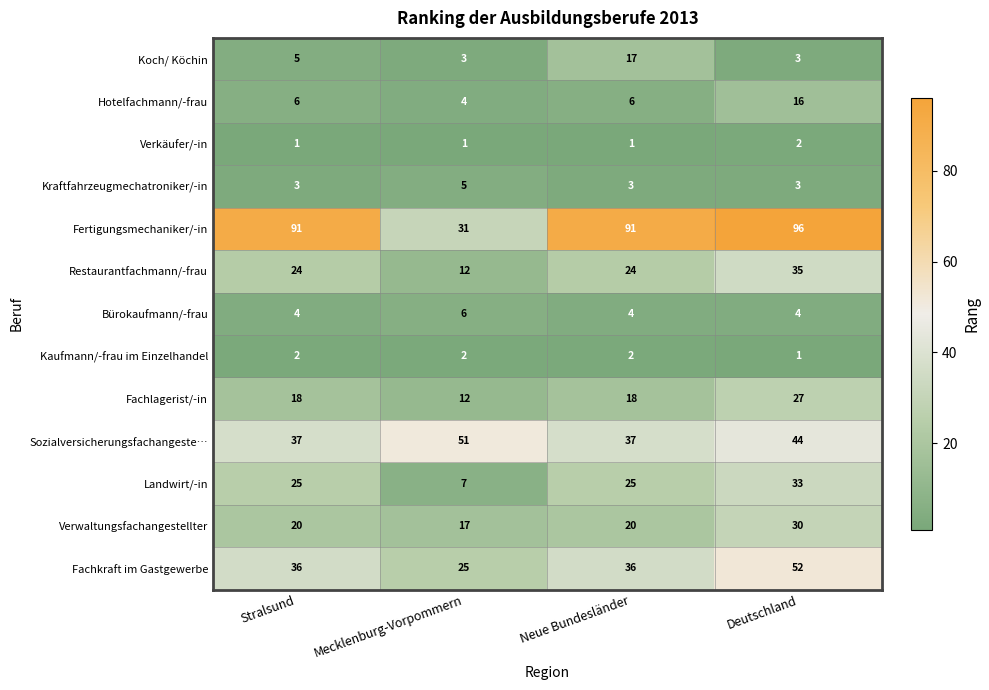

Between Mecklenburg-Vorpommern and Neue Bundesländer, which series saw the biggest shift?

Fertigungsmechaniker/-in